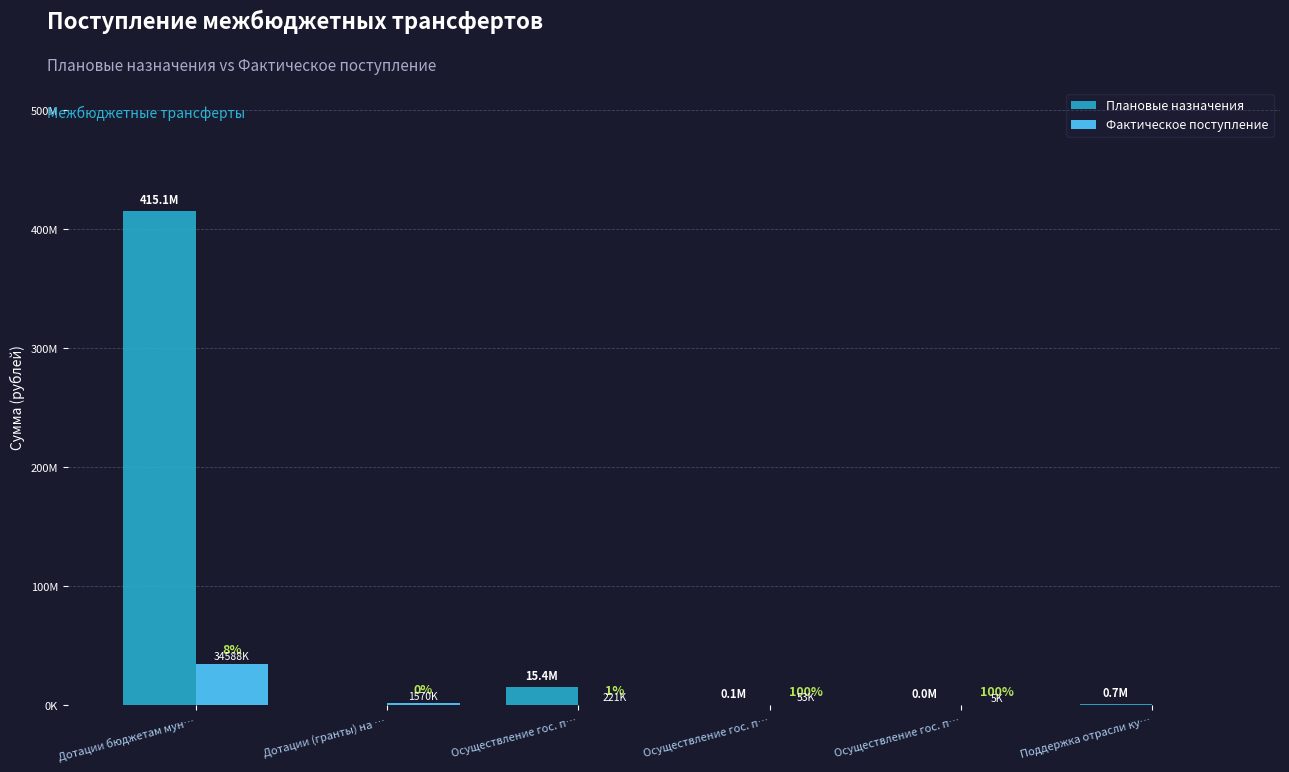

At which category is the sum across all series the highest?

Дотации бюджетам мун…